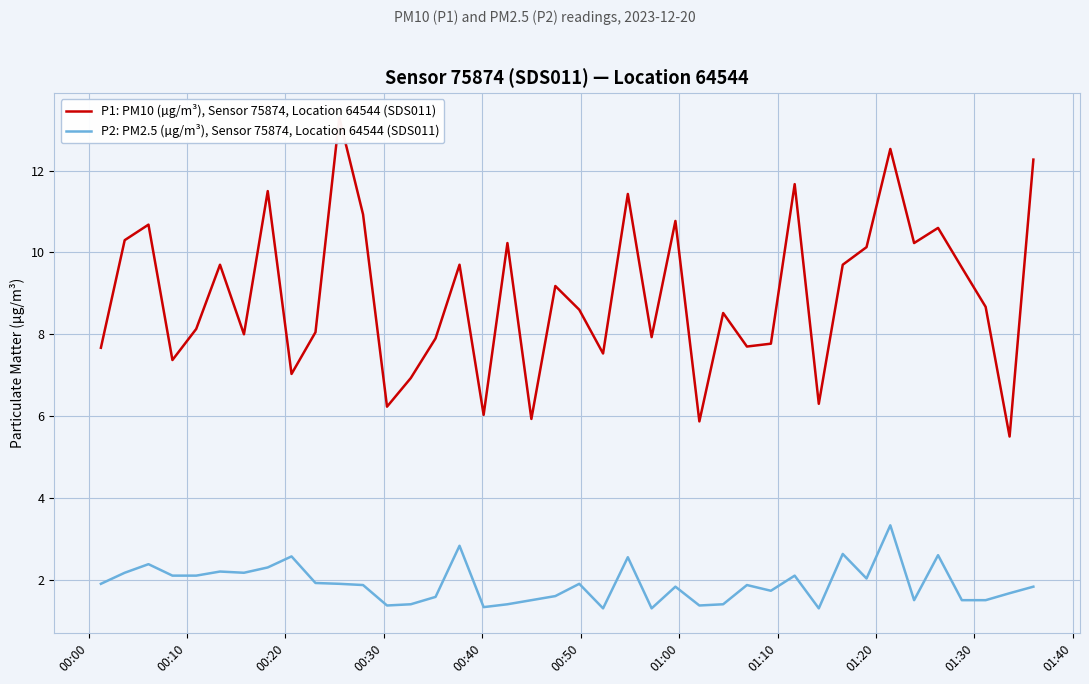

What is the maximum value for P2: PM2.5 (µg/m³), Sensor 75874, Location 64544 (SDS011)?

3.3